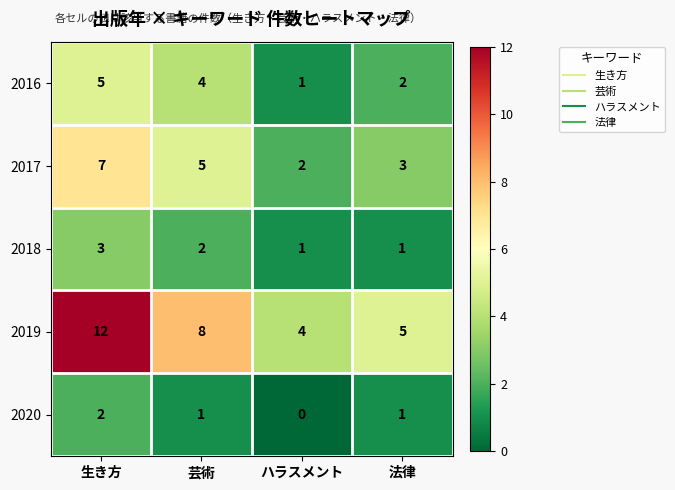

What is the average value of the 2016 series?

3